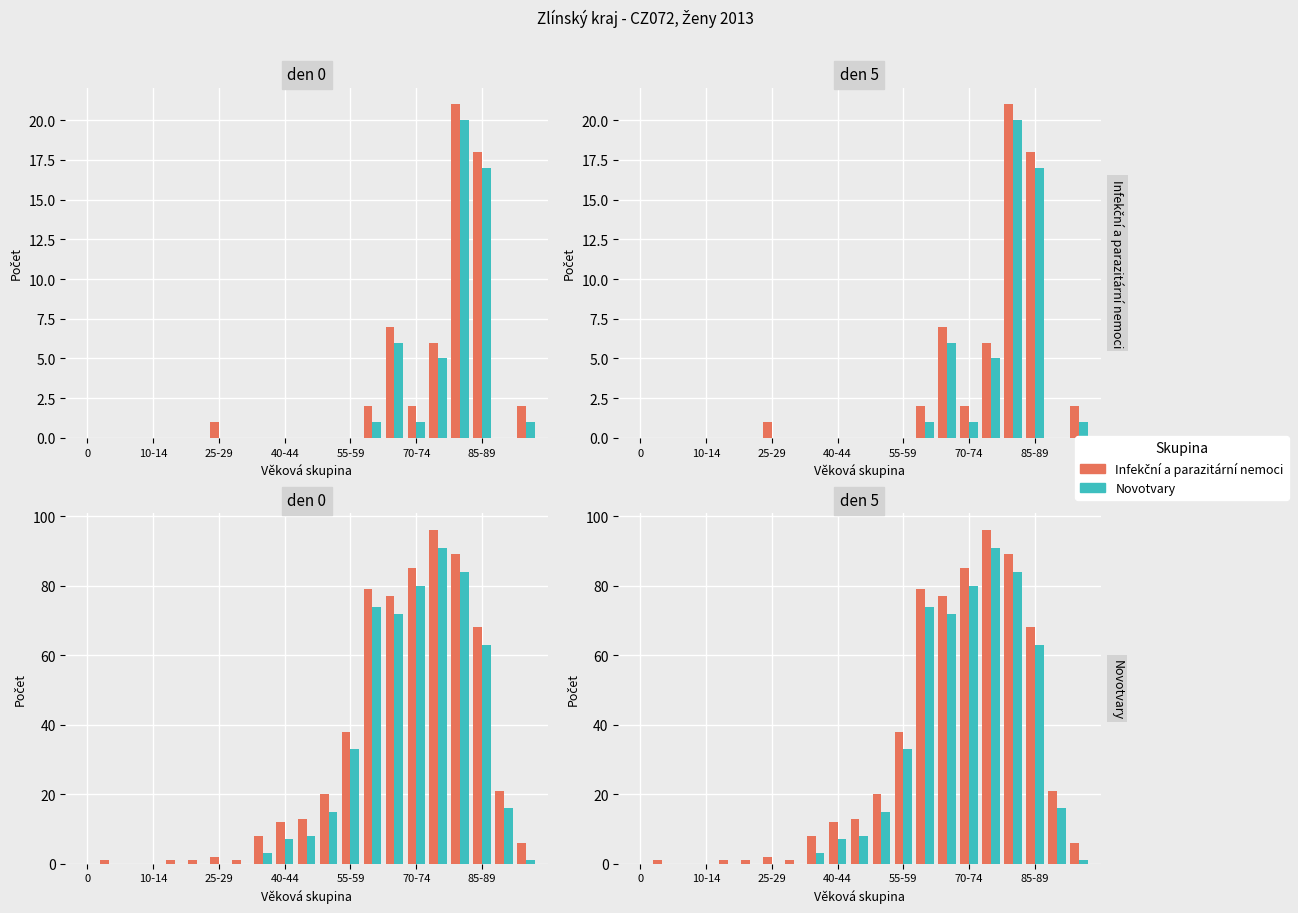

What is the difference between the maximum and minimum values in the Infekční a parazitární nemoci series?

96